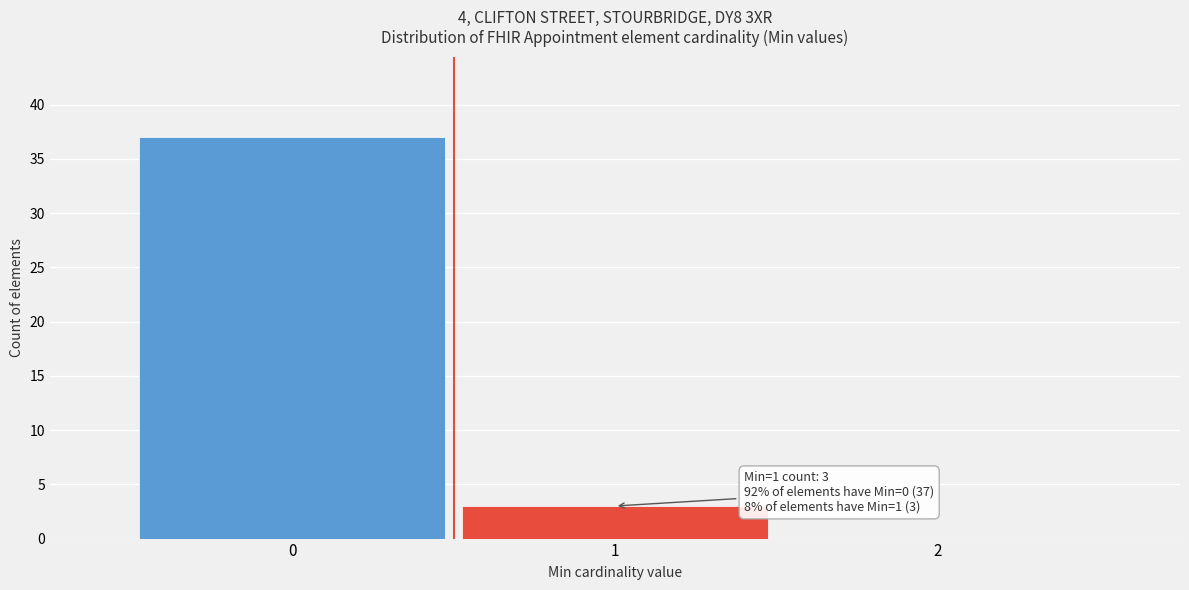

Which range on the x-axis has the tallest bar?

-0.5 to 0.5